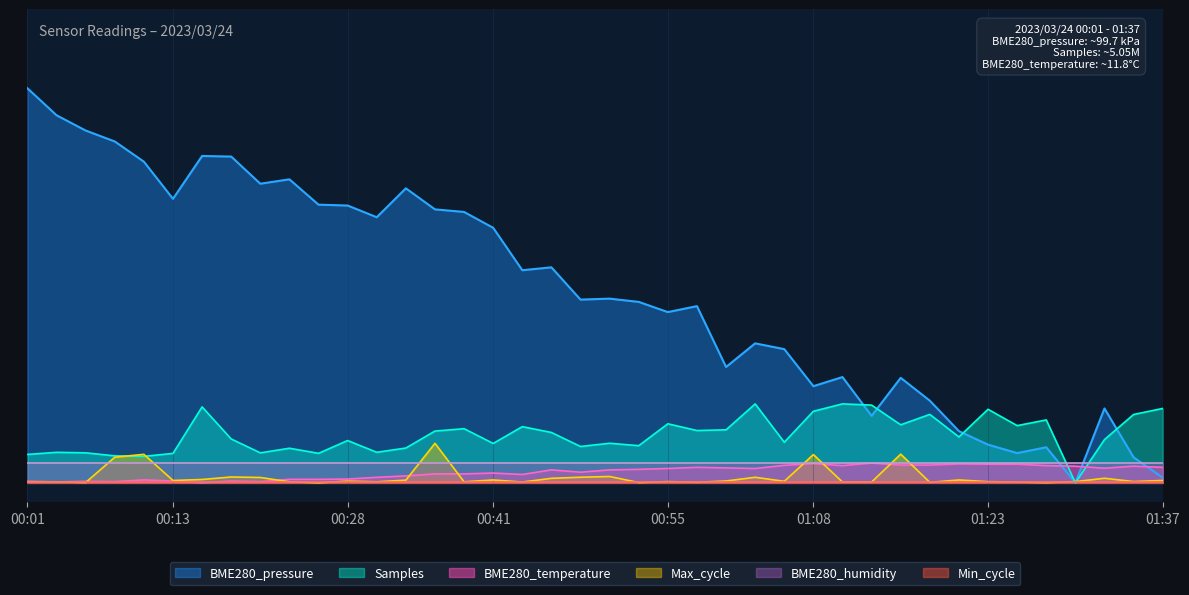

Does the chart have visible grid lines?

Yes